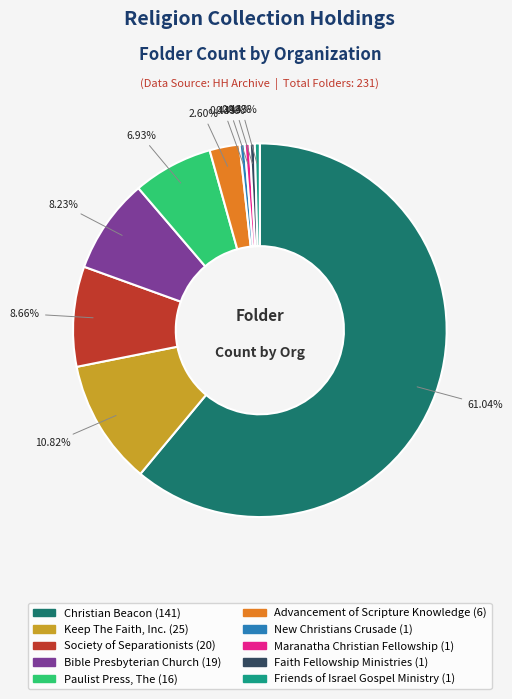

How much of the chart is everything except Bible Presbyterian Church?

91.8%